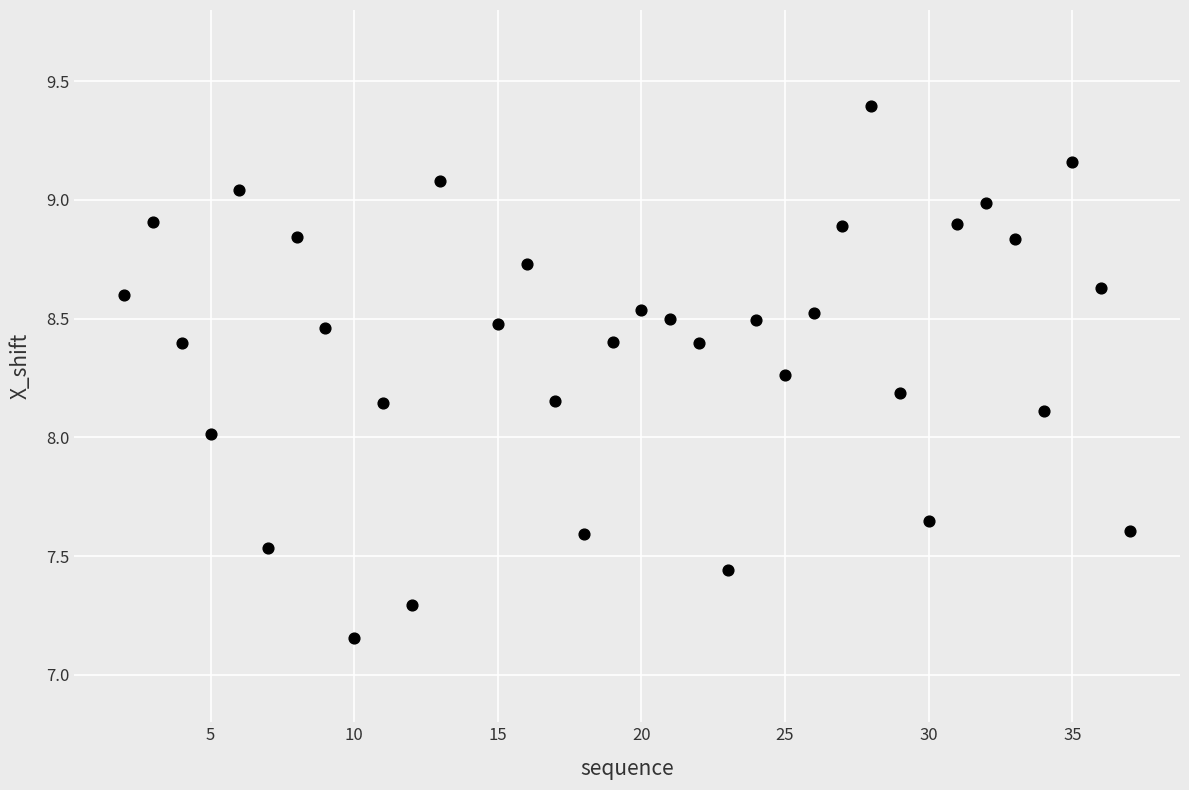

What is the range of Y values (max minus min)?

2.2